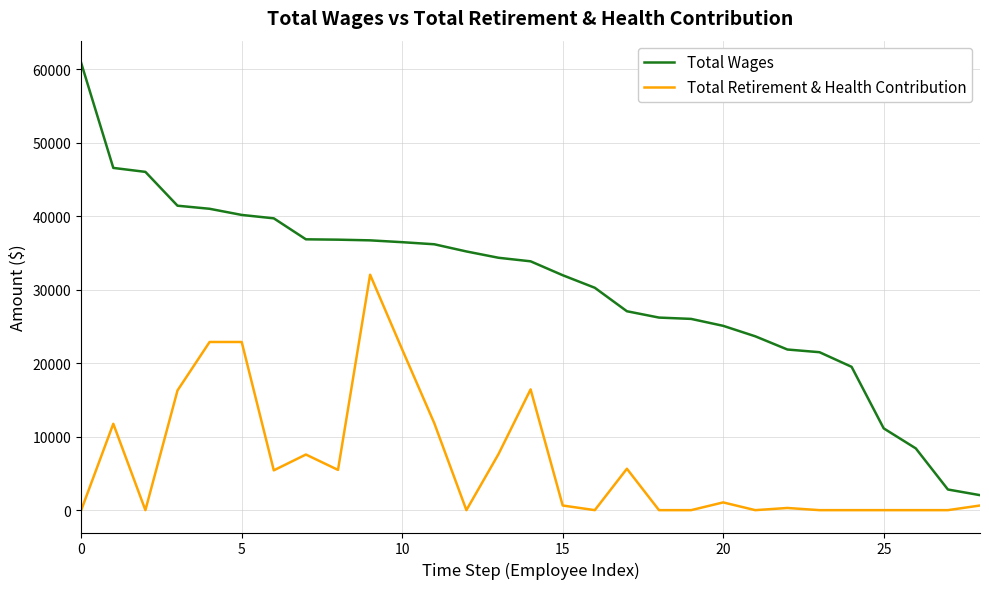

Rank the series by their average value, from highest to lowest.

Total Wages, Total Retirement & Health Contribution